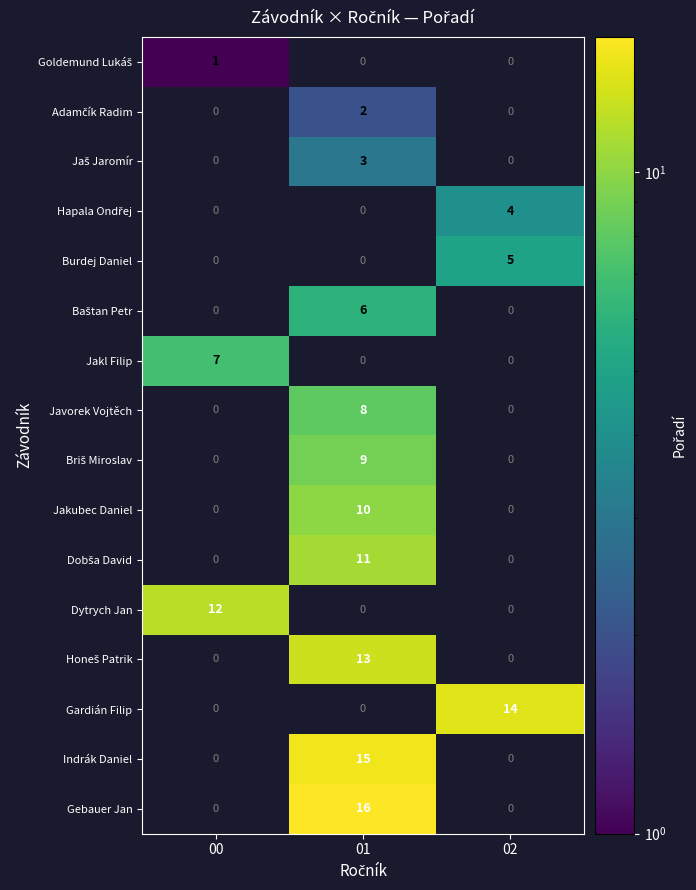

At which category is the sum across all series the highest?

01